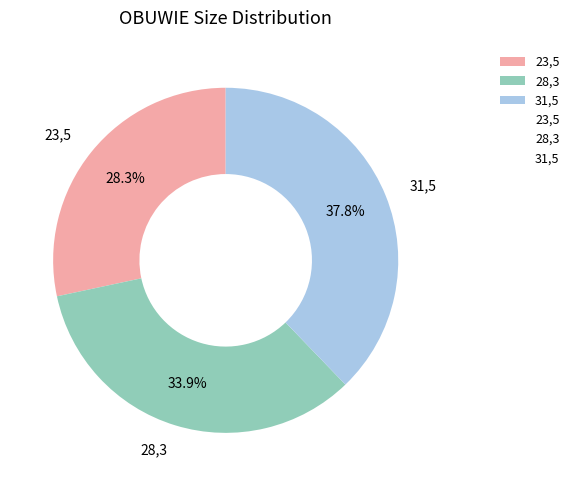

The 31,5 slice represents 28% of the pie. True or false?

False